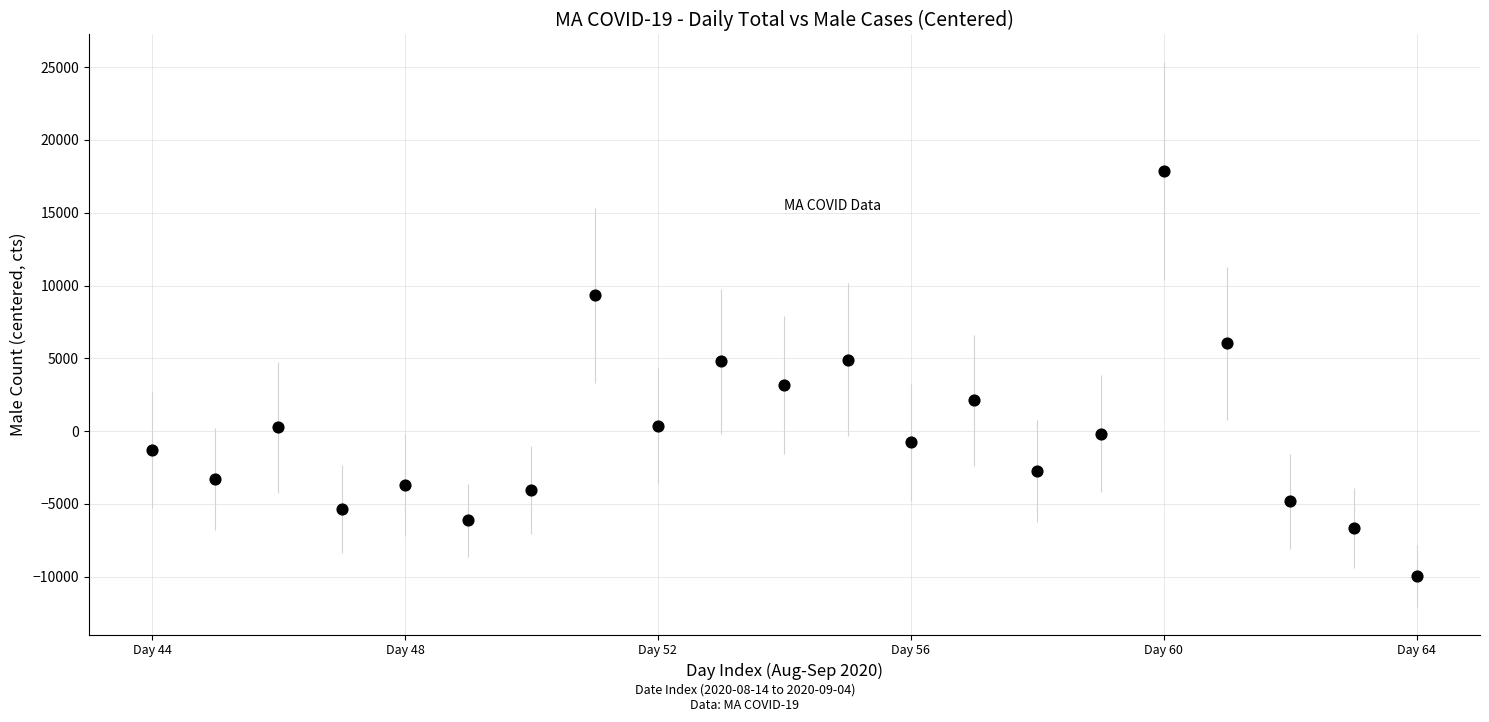

What is the range of Y values (max minus min)?

27802.0